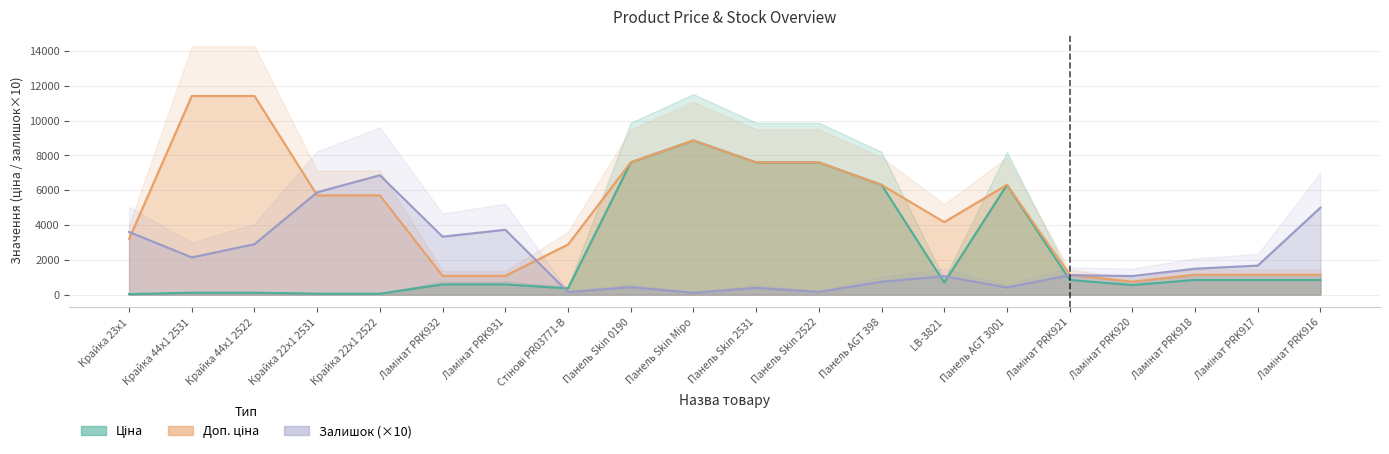

Where do Ціна and Залишок first cross each other?

Ламінат PRK931 and Стінові PR03771-B